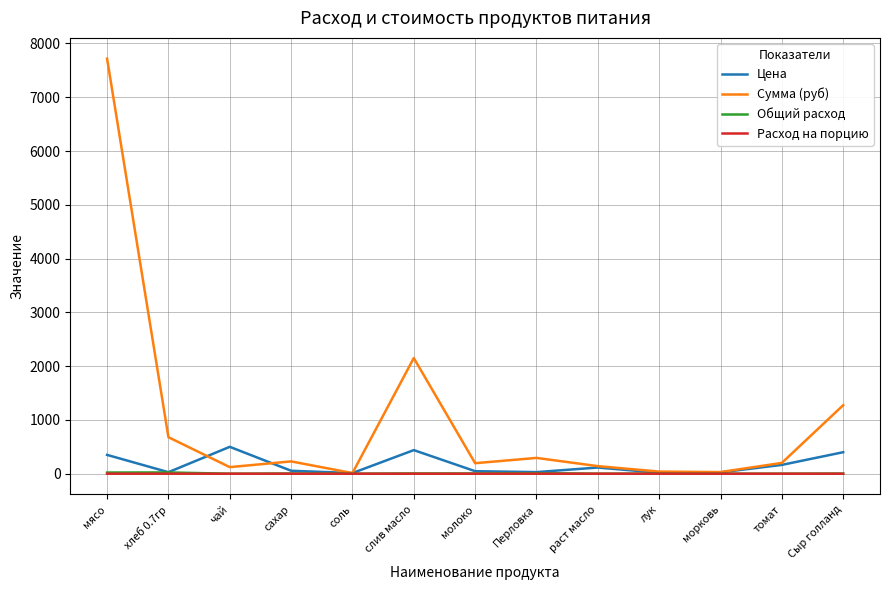

Which series has the widest spread of values?

Сумма (руб)